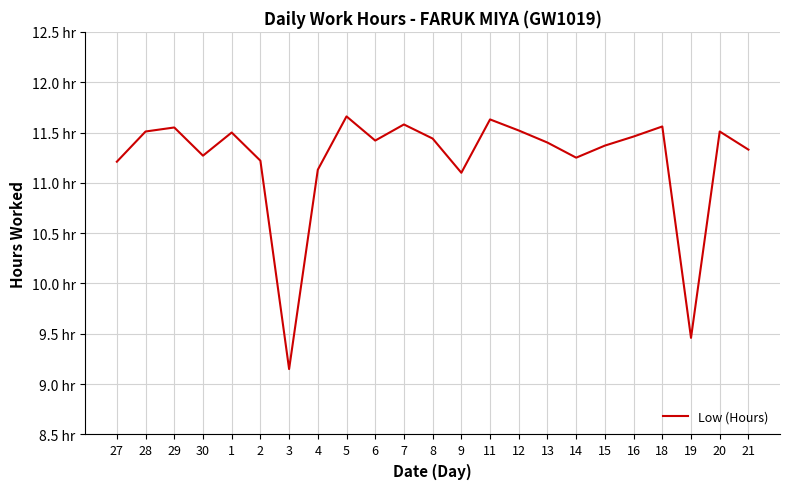

What is the label of the 17th point from the left?

14